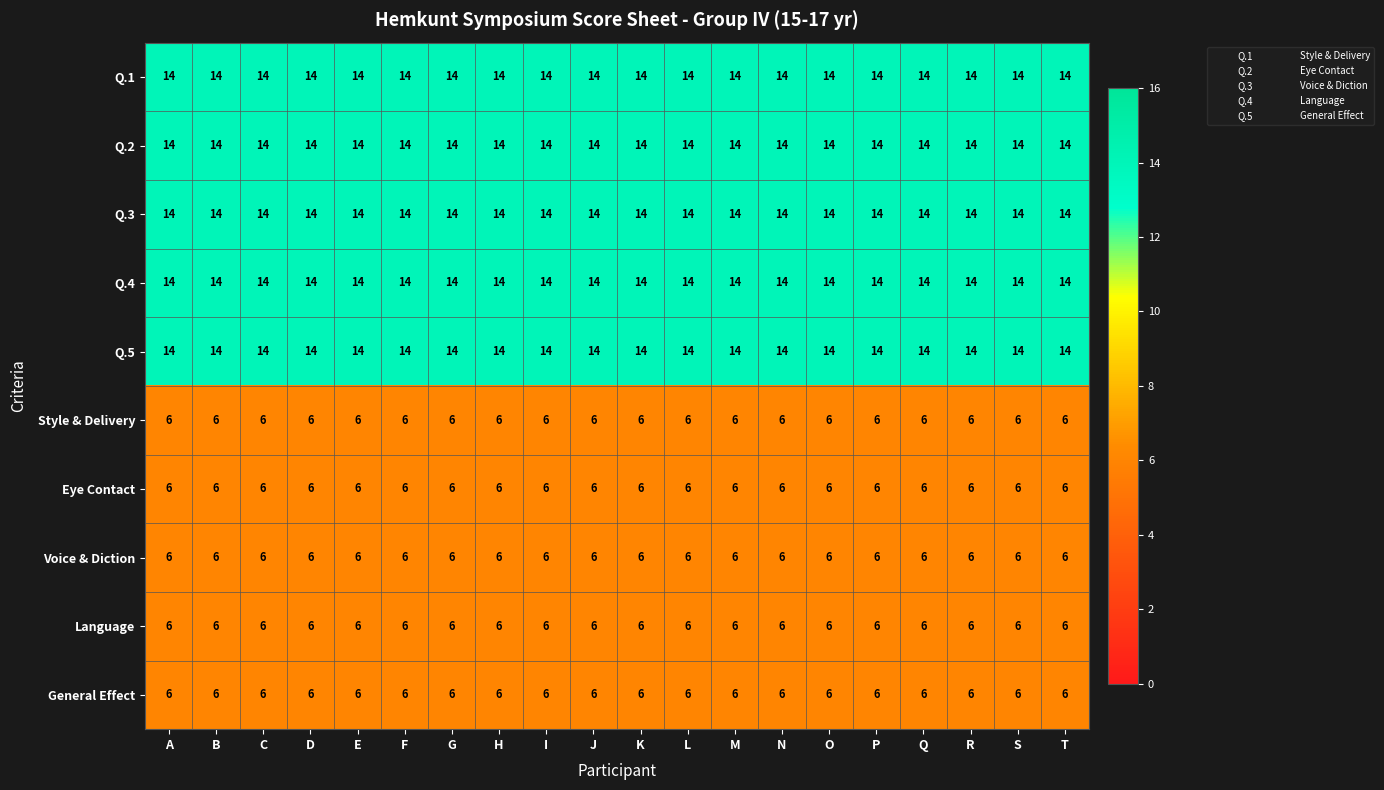

The Style & Delivery series shows 9 at E. True or false?

False